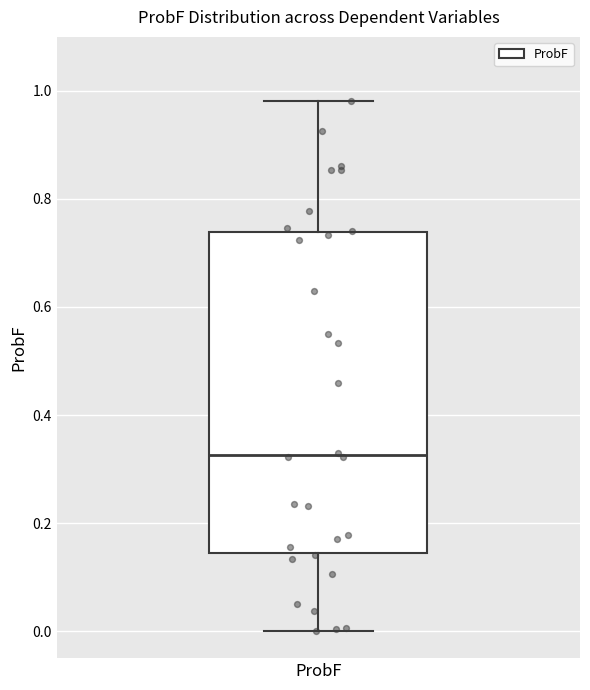

Where does the lower whisker of the box for ProbF end on the y-axis? The values are not printed on the chart, so give them approximately, as read against the axis.

0.00